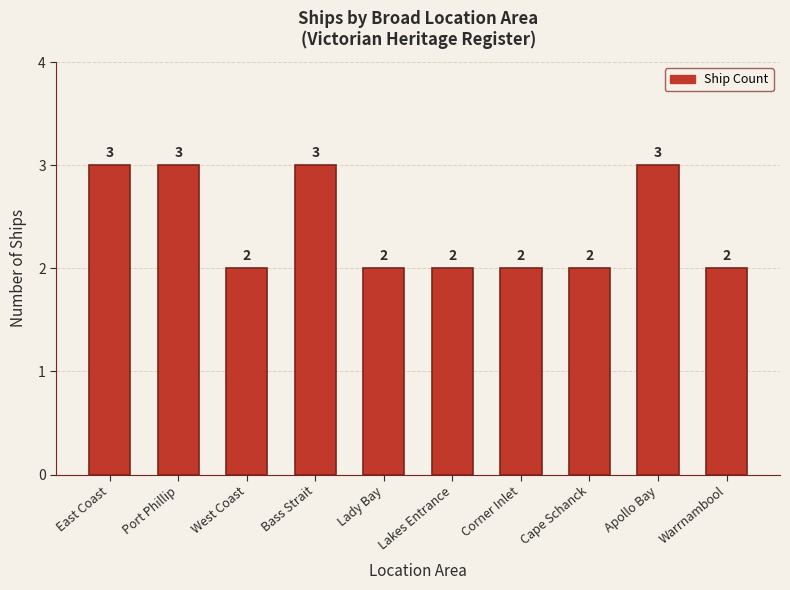

Reading right to left, what are all the values shown in this chart?

2	3	2	2	2	2	3	2	3	3